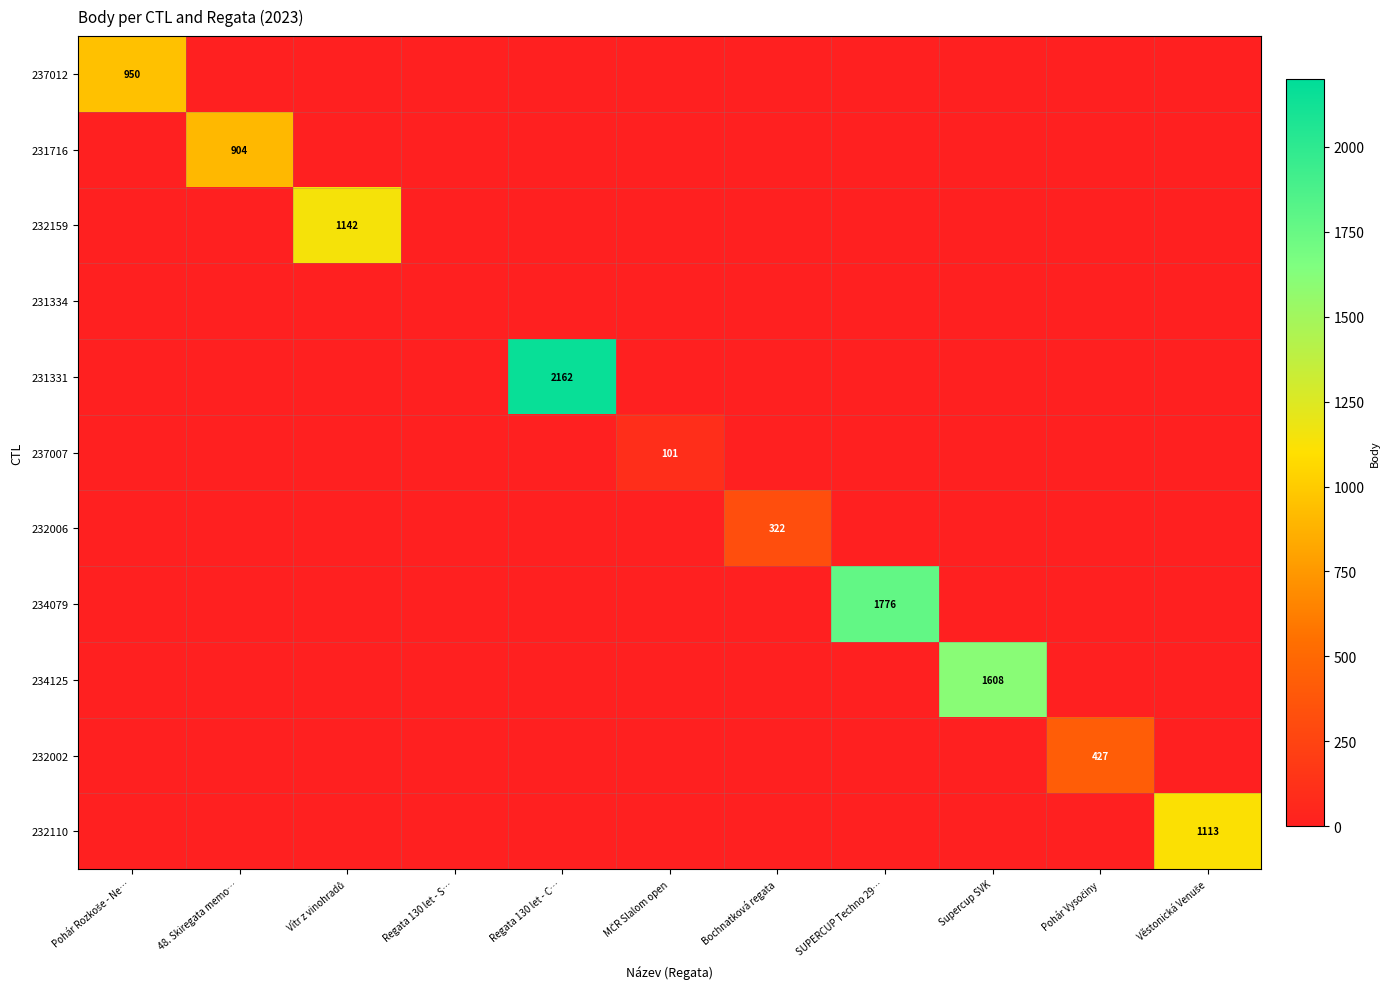

What is the sum of all 234125 values?

1608